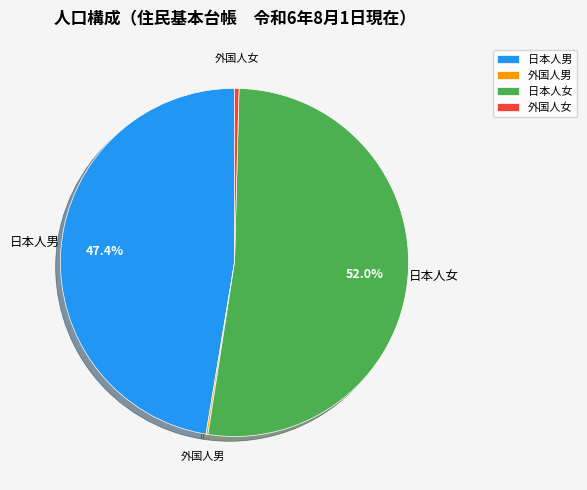

Which category accounts for the majority?

日本人女